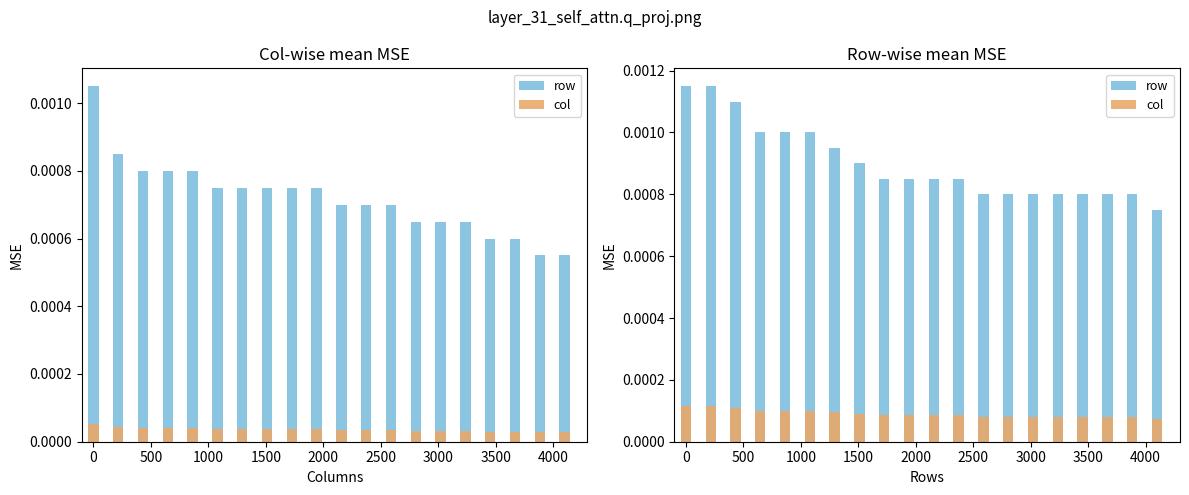

Which series has the largest total across all categories?

row